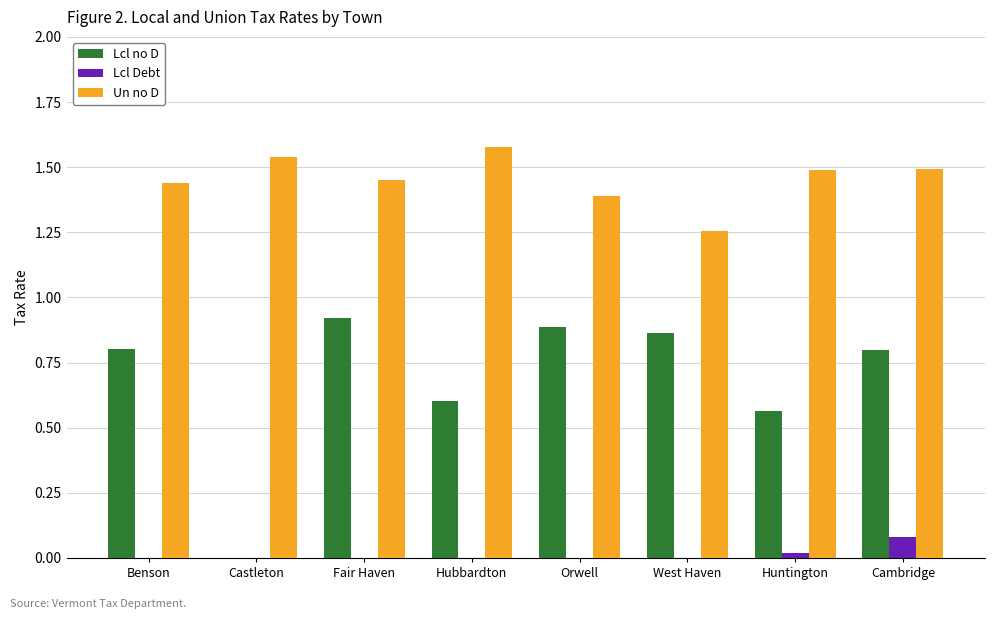

What are all the series names shown in the legend?

Lcl no D, Lcl Debt, Un no D